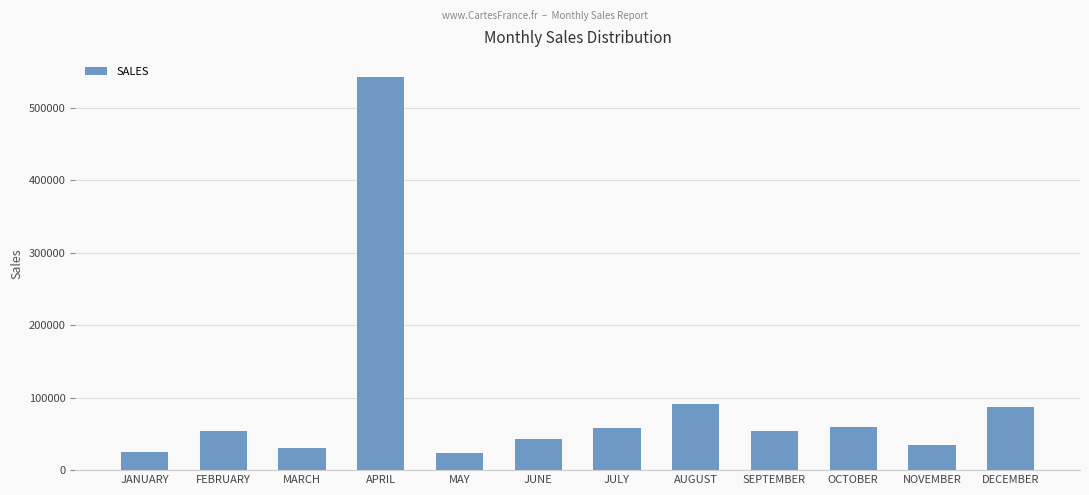

What position from the left is APRIL?

4